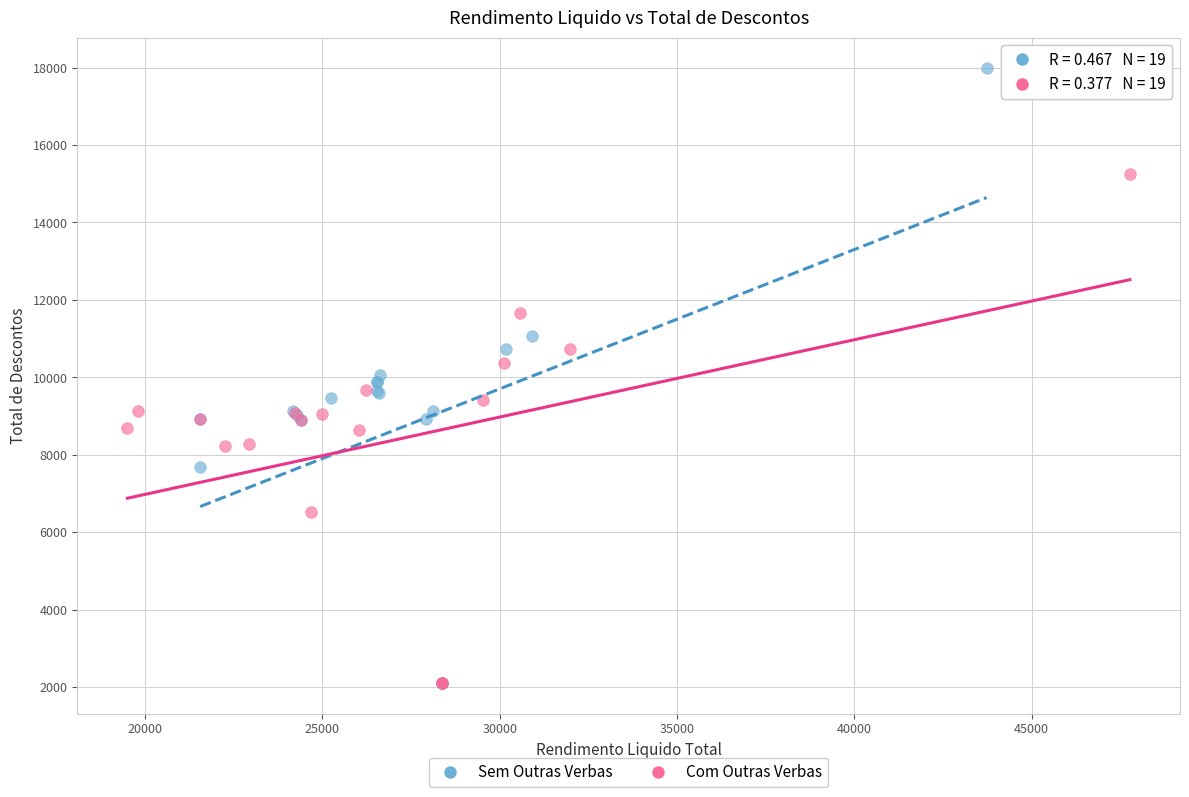

Which series has the widest spread of Y values?

Sem Outras Verbas